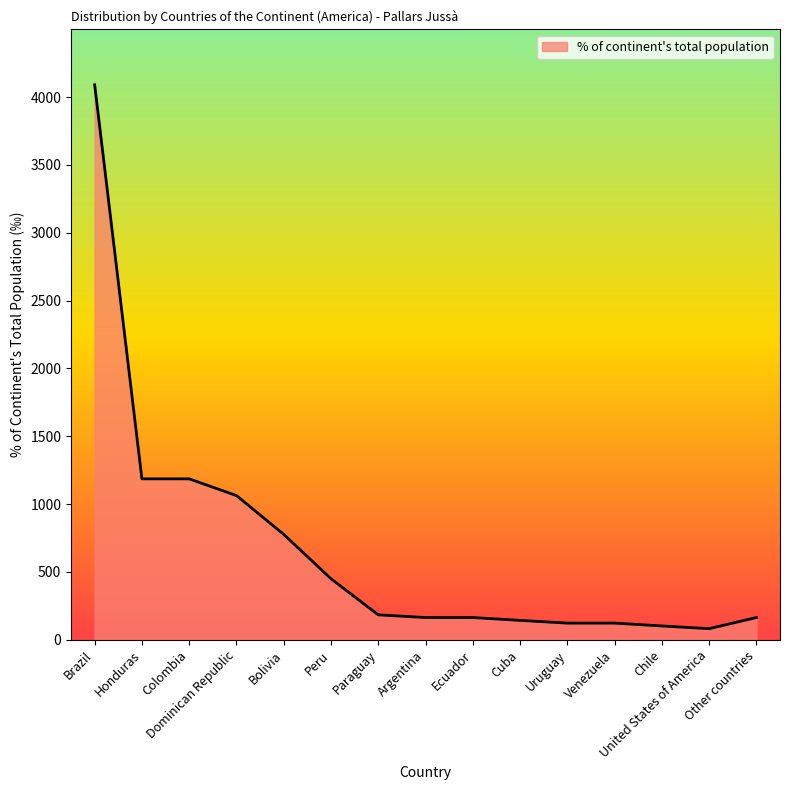

The chart shows a value of 102 at Chile. True or false?

True